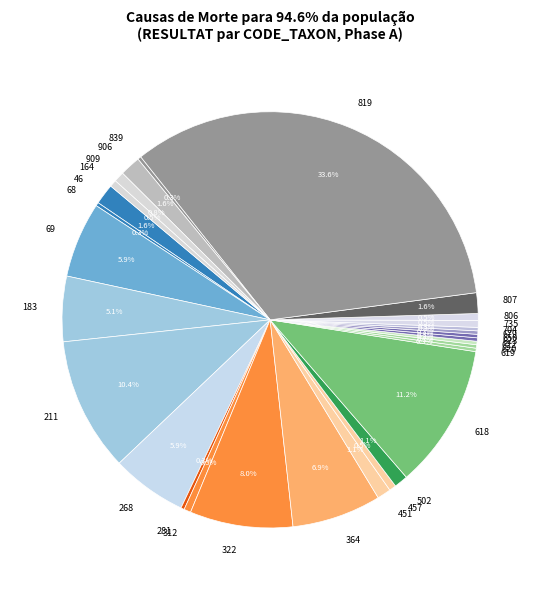

Which category has the biggest portion of the pie?

819